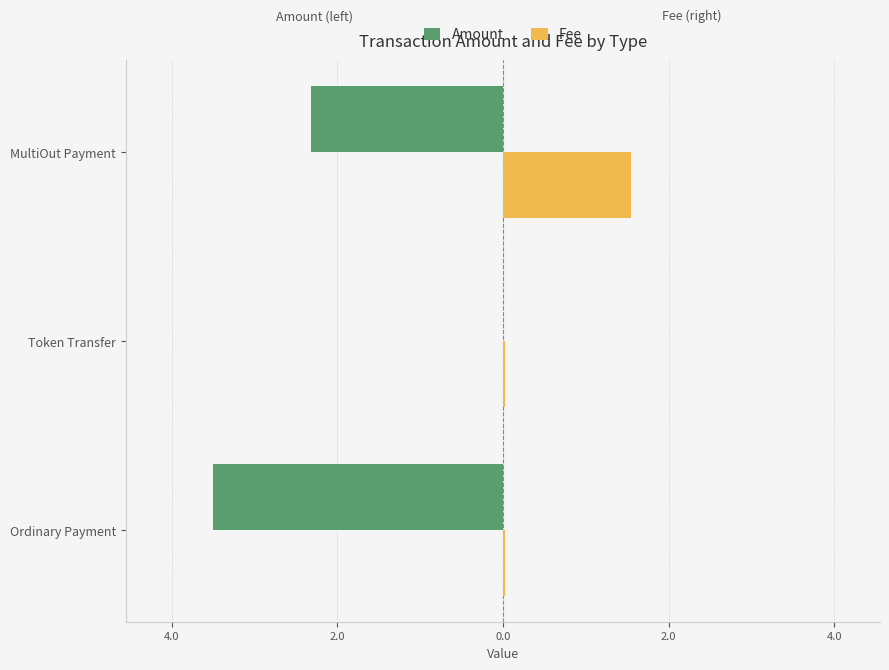

What are all the series names shown in the legend?

Amount, Fee